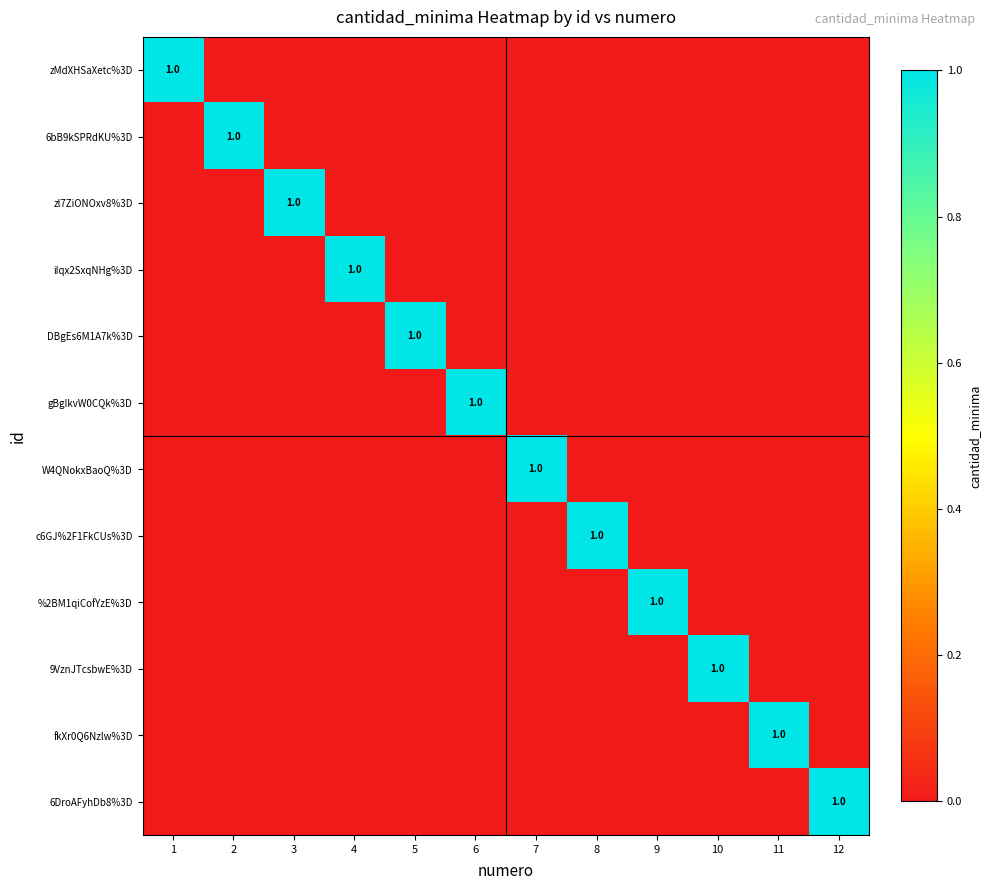

The fkXr0Q6Nzlw%3D series shows 1 at 11. True or false?

True